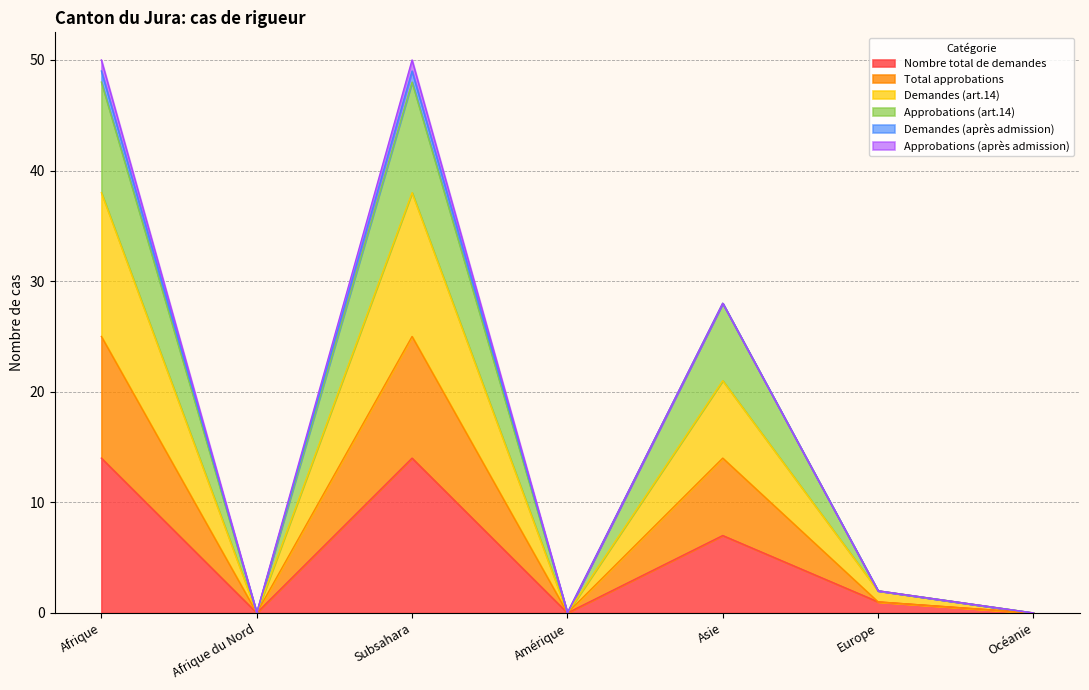

Where is the first local maximum for Total approbations?

Subsahara